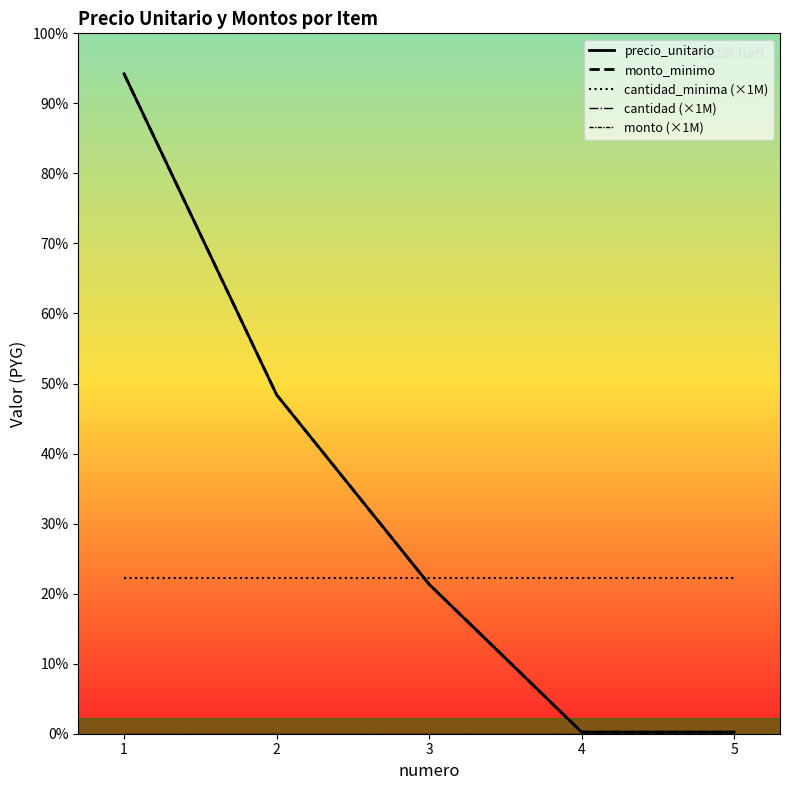

True or false: cantidad_minima (×1M) and monto (×1M) cross at least once.

False